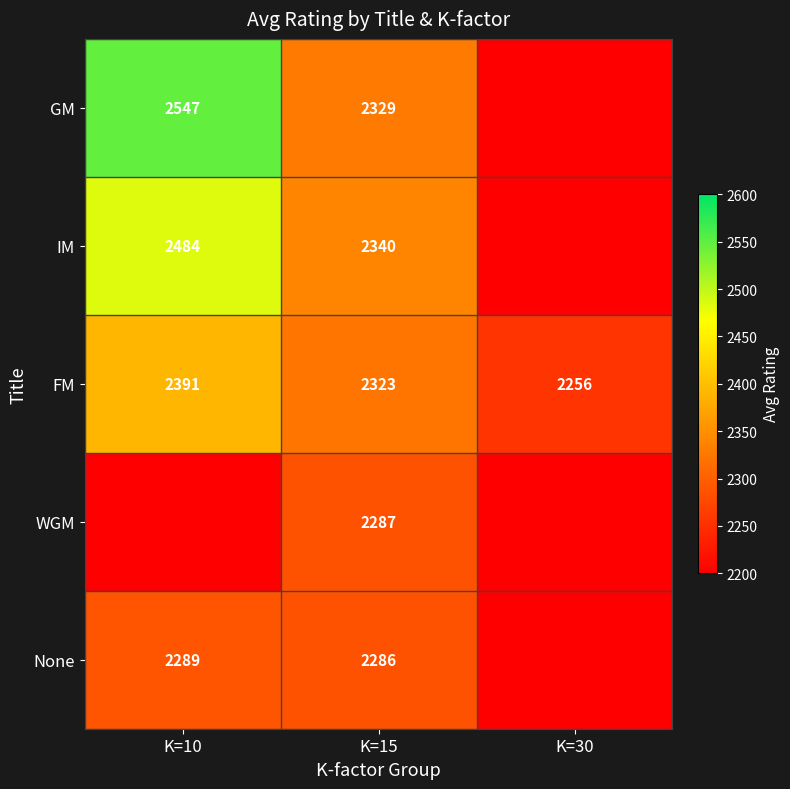

The value of None at K=10 is 983. True or false?

False